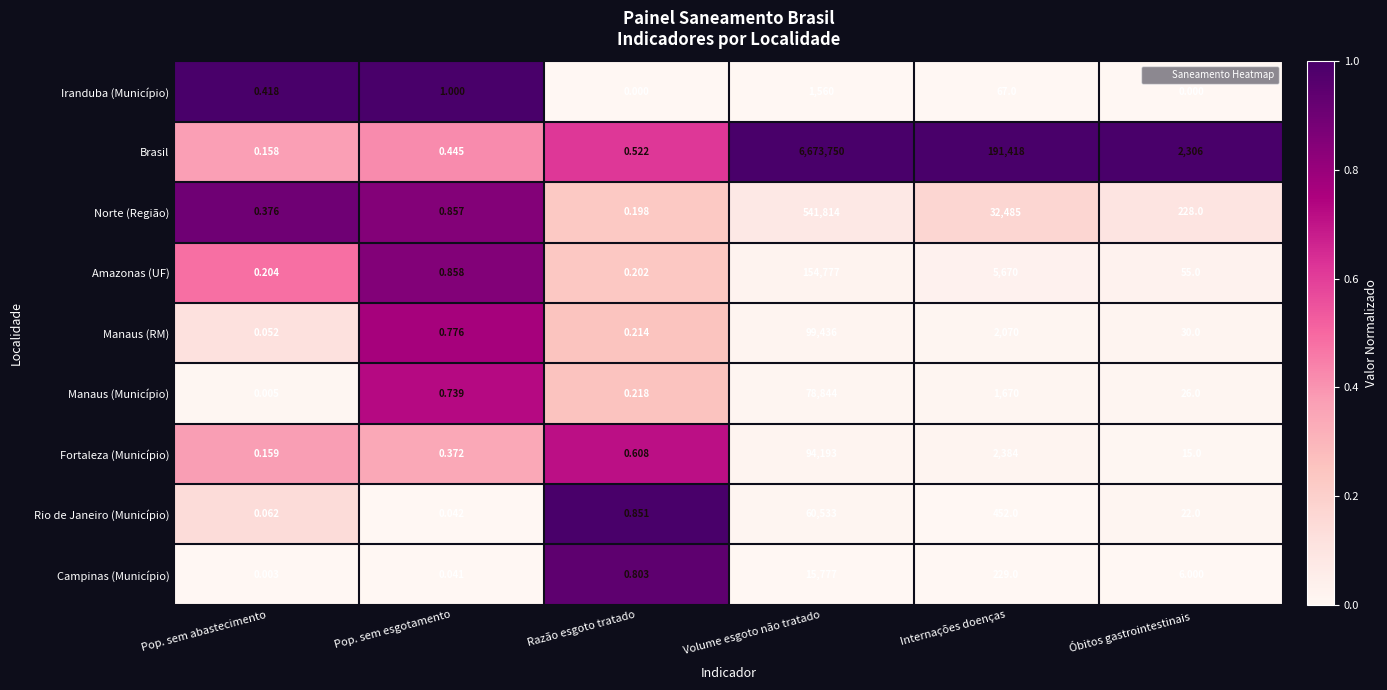

Rank the categories by Manaus (RM) value from lowest to highest.

Pop. sem abastecimento, Razão esgoto tratado, Pop. sem esgotamento, Óbitos gastrointestinais, Internações doenças, Volume esgoto não tratado